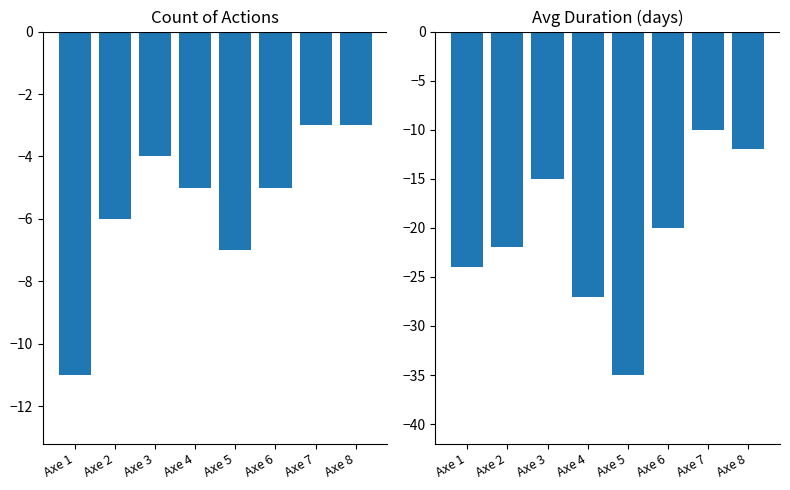

How many data points in Avg Duration are above -20?

3